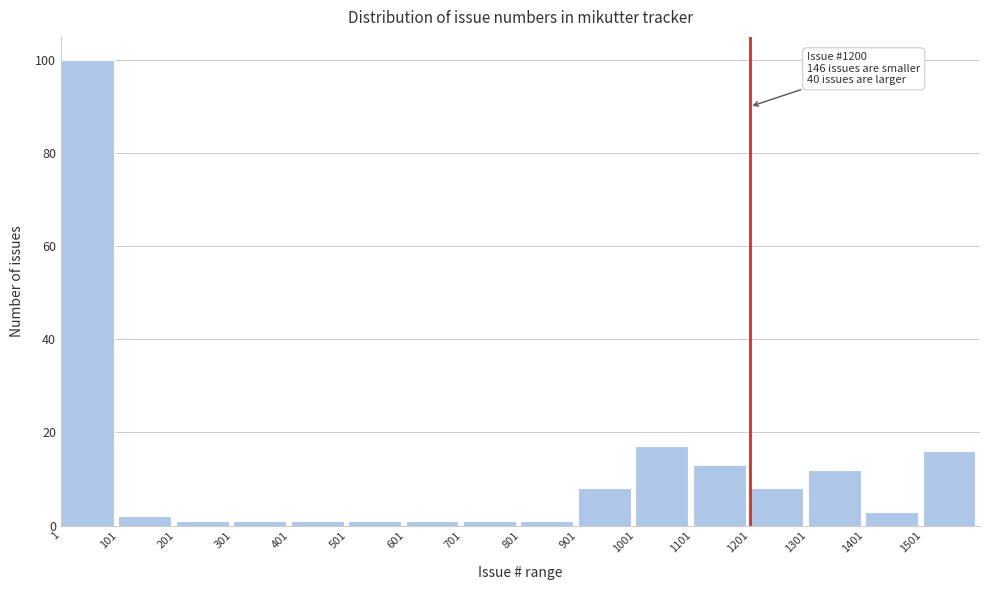

Which range on the x-axis has the tallest bar?

1 to 101